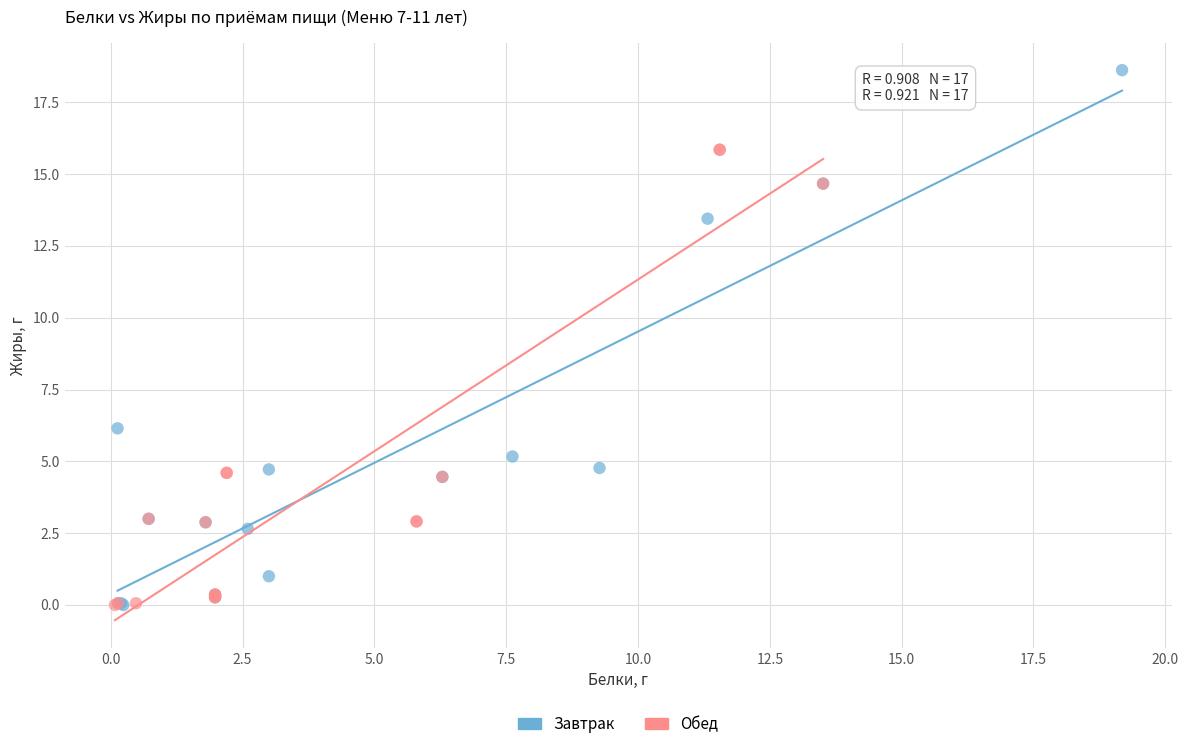

Which series contains the highest Y value?

Завтрак